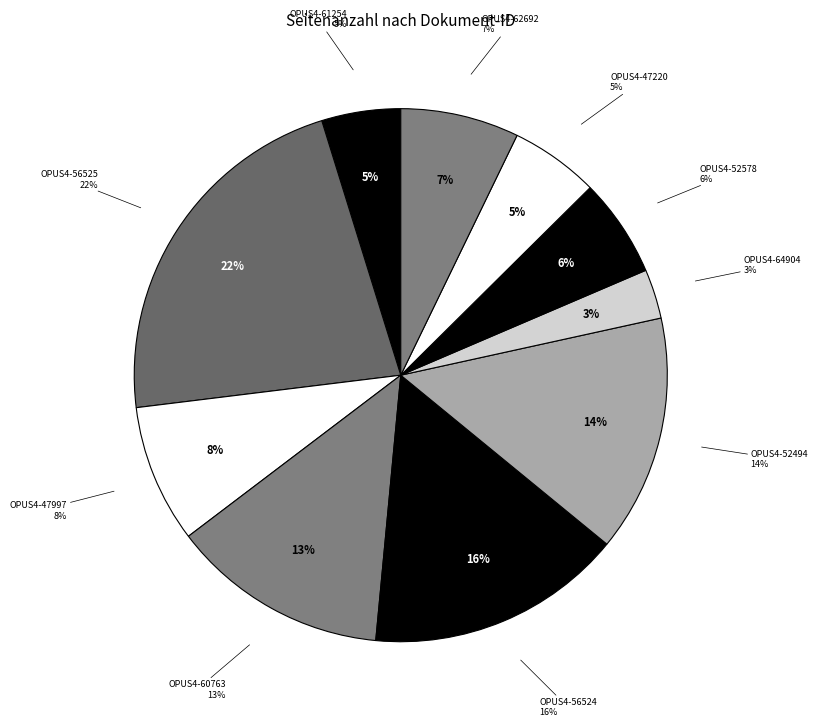

To the nearest percent, what percentage of the pie is OPUS4-52578?

6%